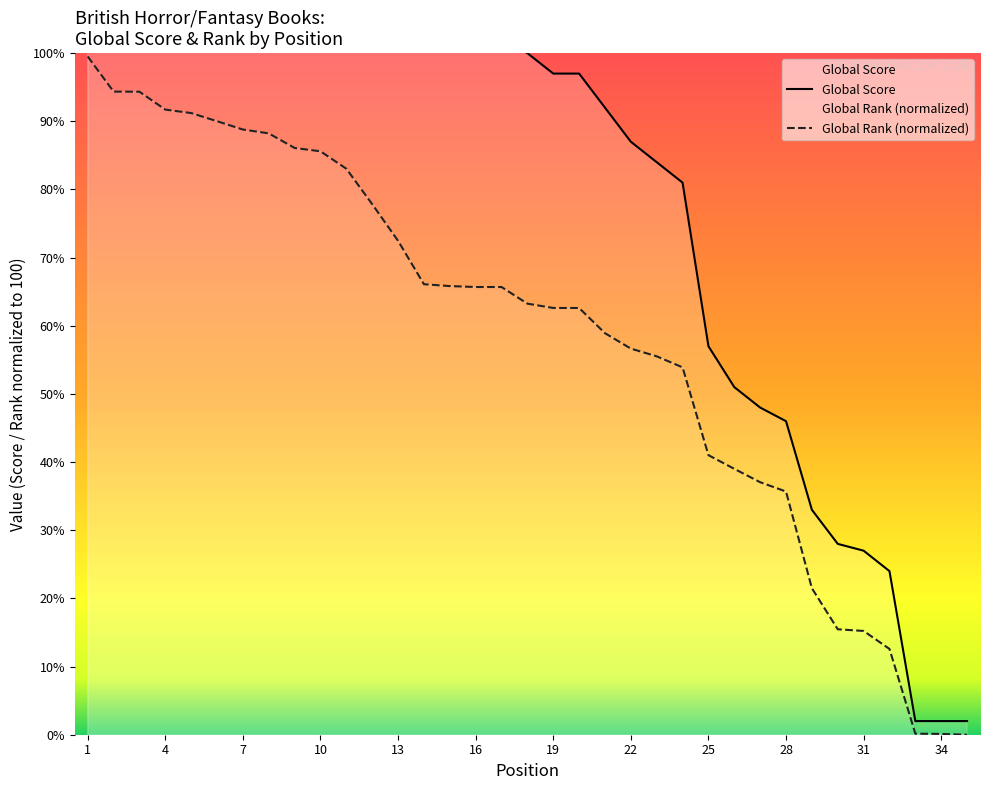

What is the highest value of the Global Rank (normalized) series?

99.5